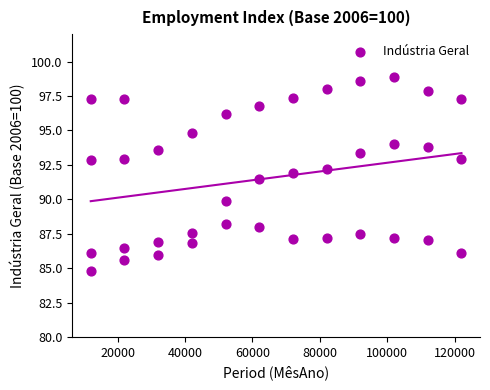

What is the range of X values (max minus min)?

110002.0